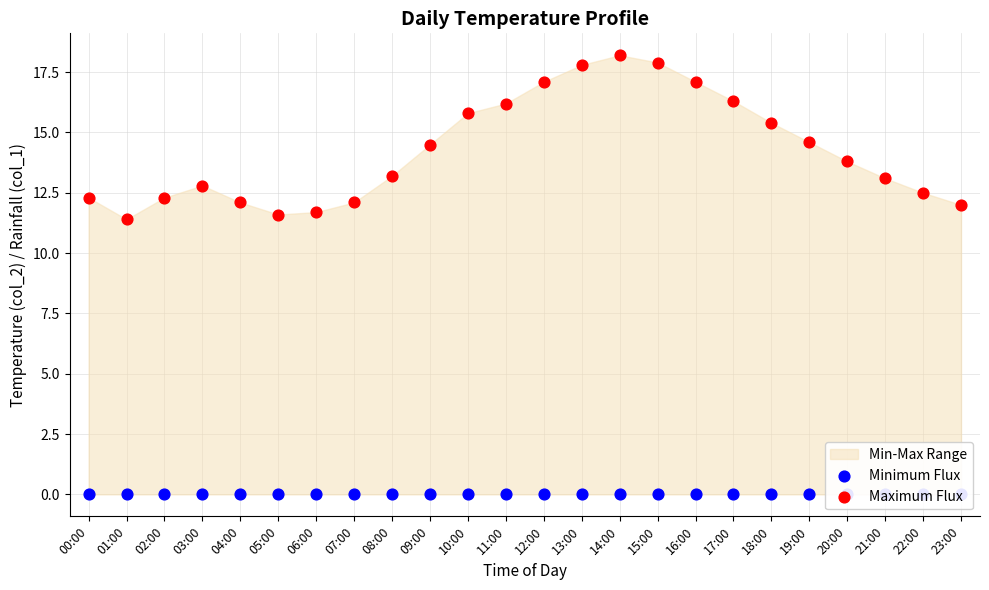

What is the total value across all series at 03:00?

12.8